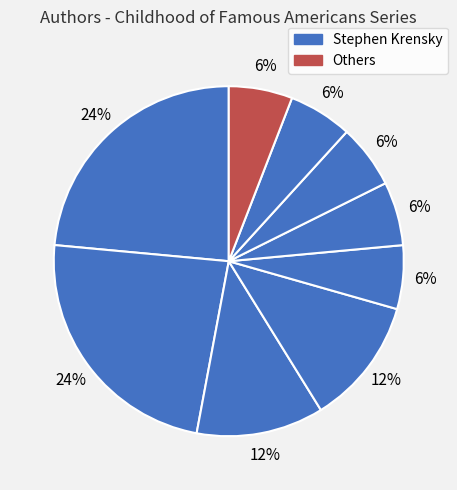

How many slices are in this pie chart?

9